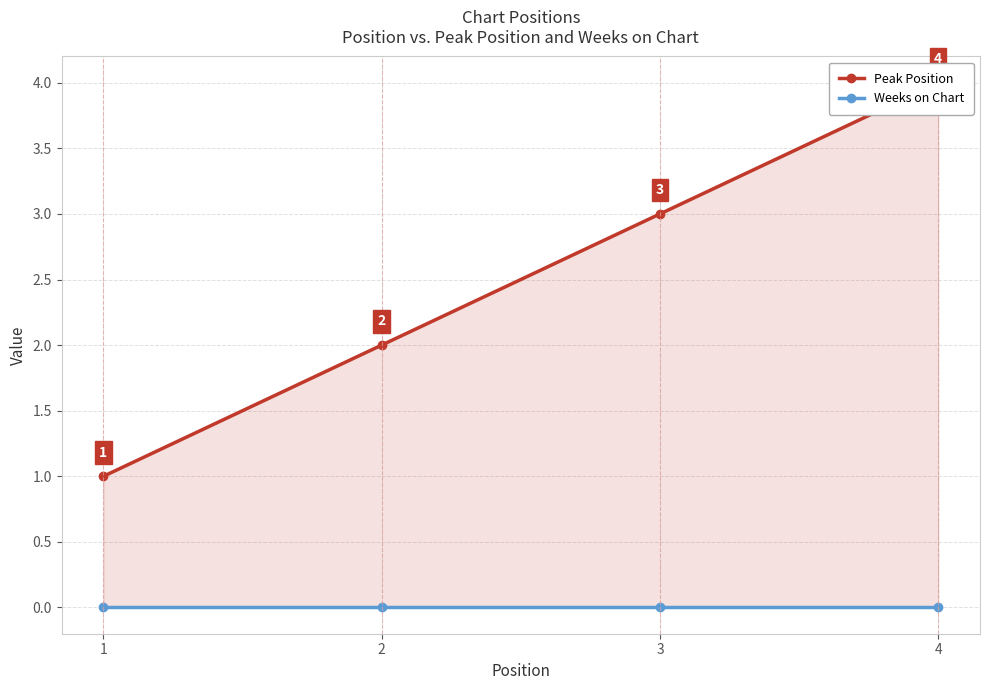

Between 3 and 4, which is larger?

4